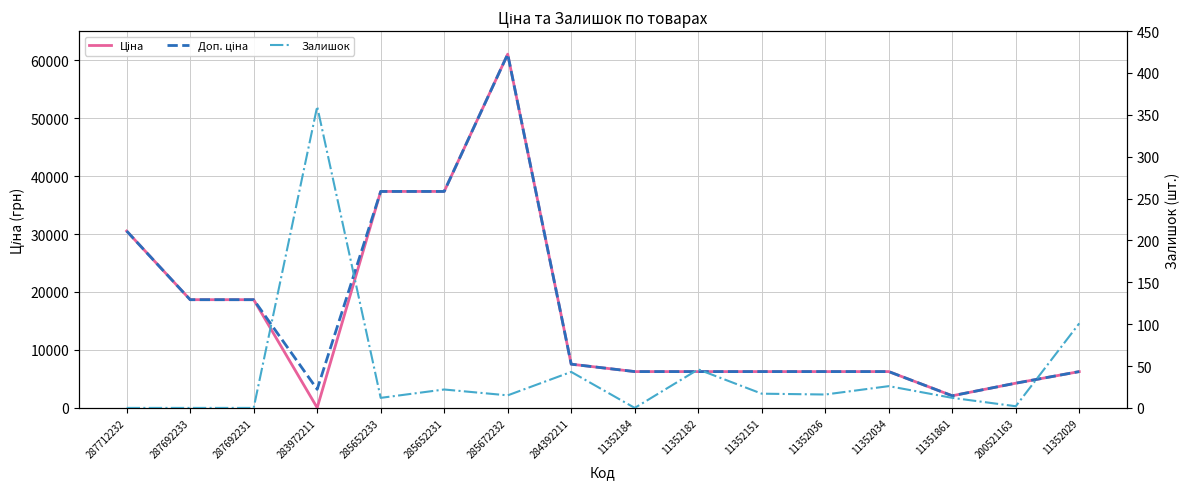

True or false: Доп. ціна and Залишок cross at least once.

False